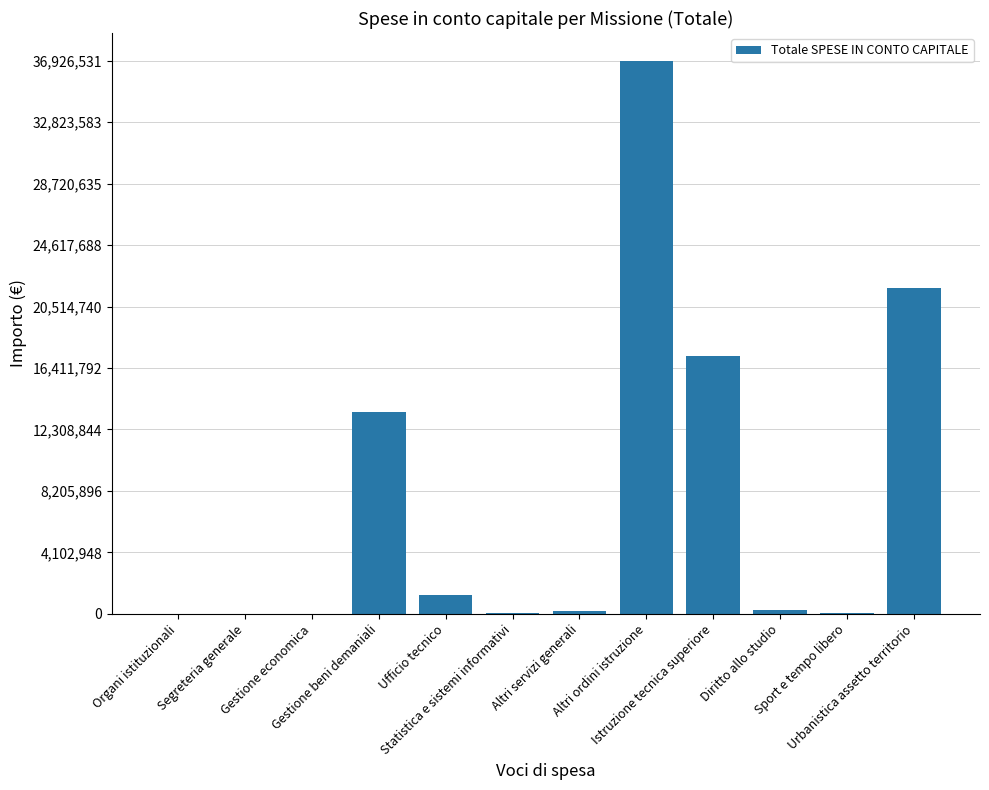

What is the sum of all values?

91205369.7